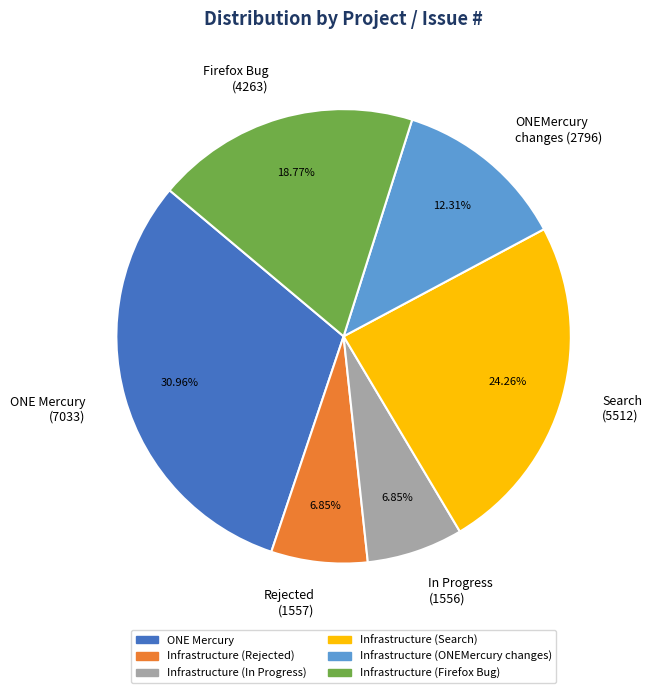

Is there any slice that represents more than half of the pie?

No